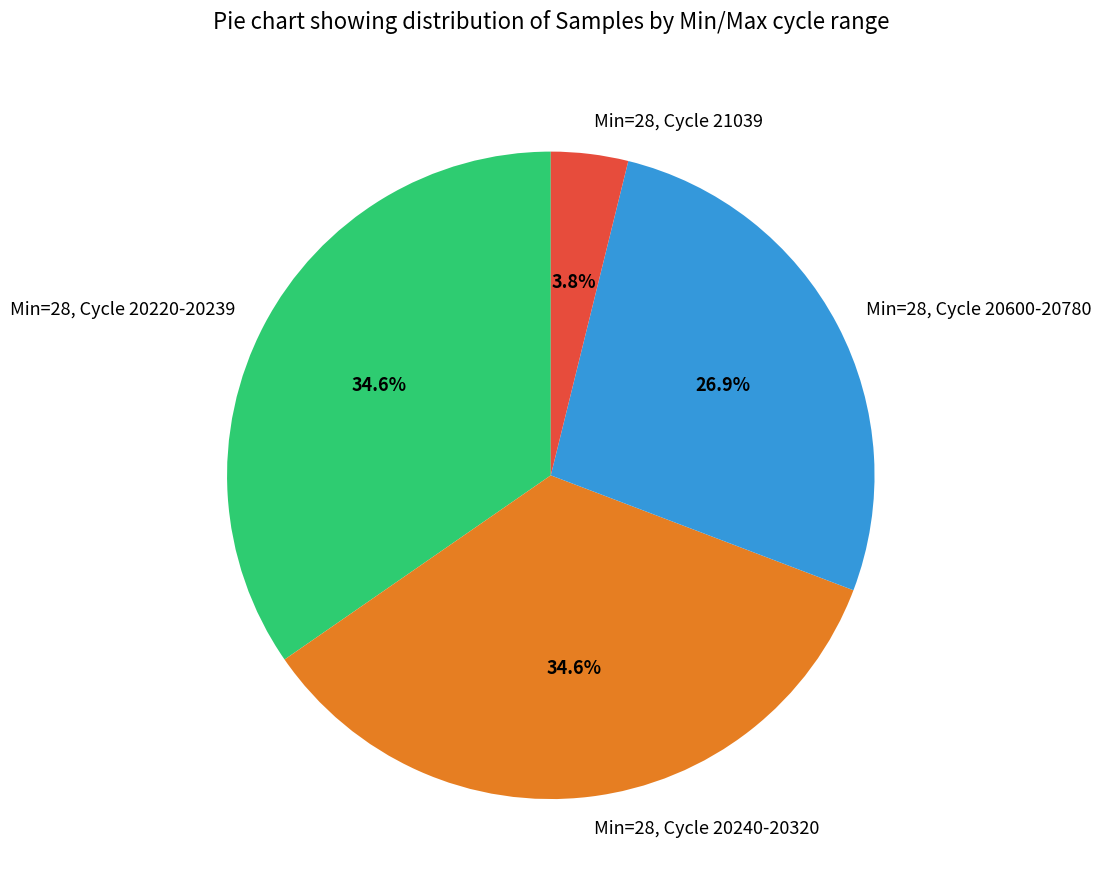

Which slice is the smallest?

Min=28, Cycle 21039